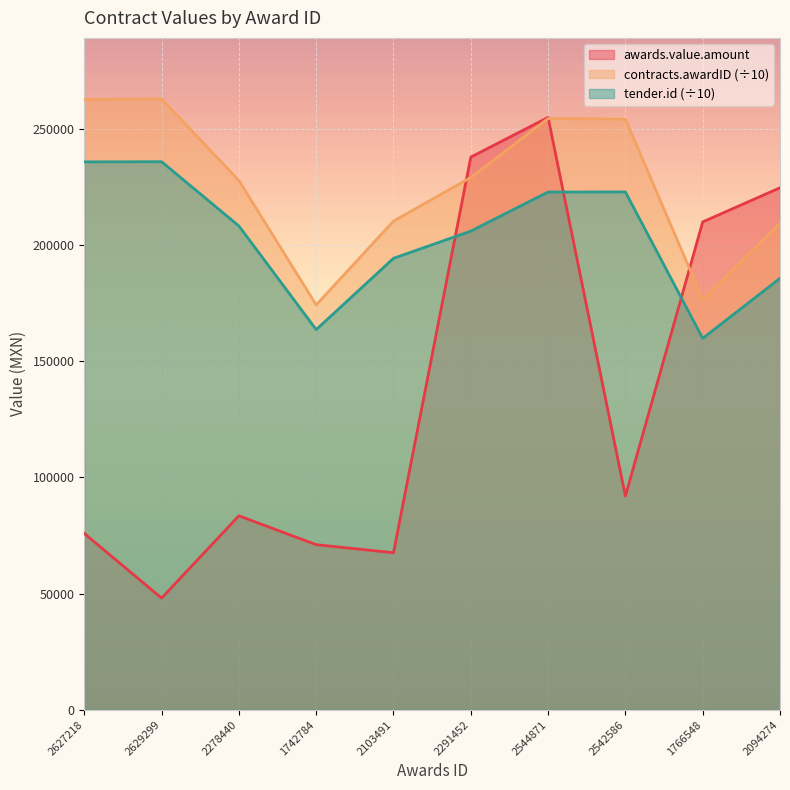

What is the sum of all contracts.awardID values?

2262096.3